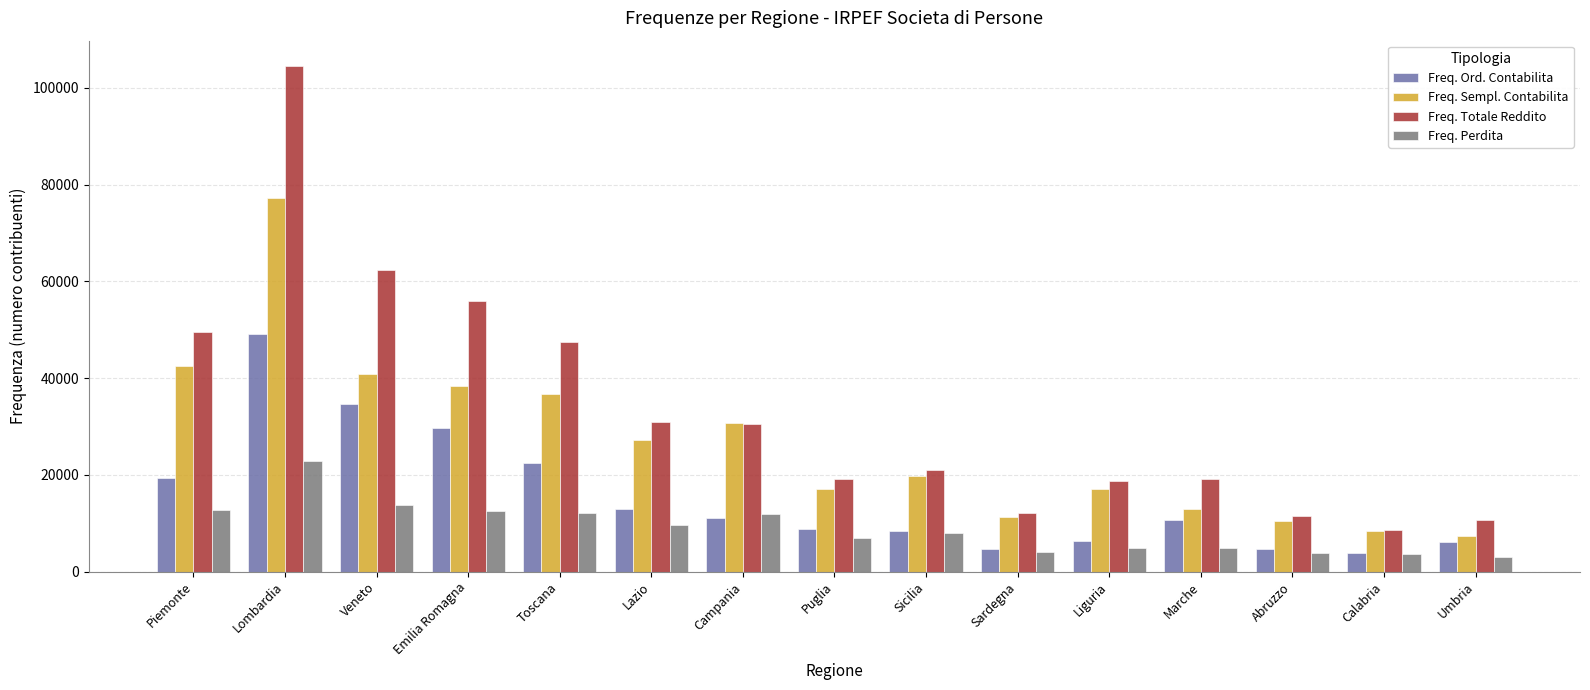

Where does the Freq. Totale Reddito series first go above 20911?

Piemonte